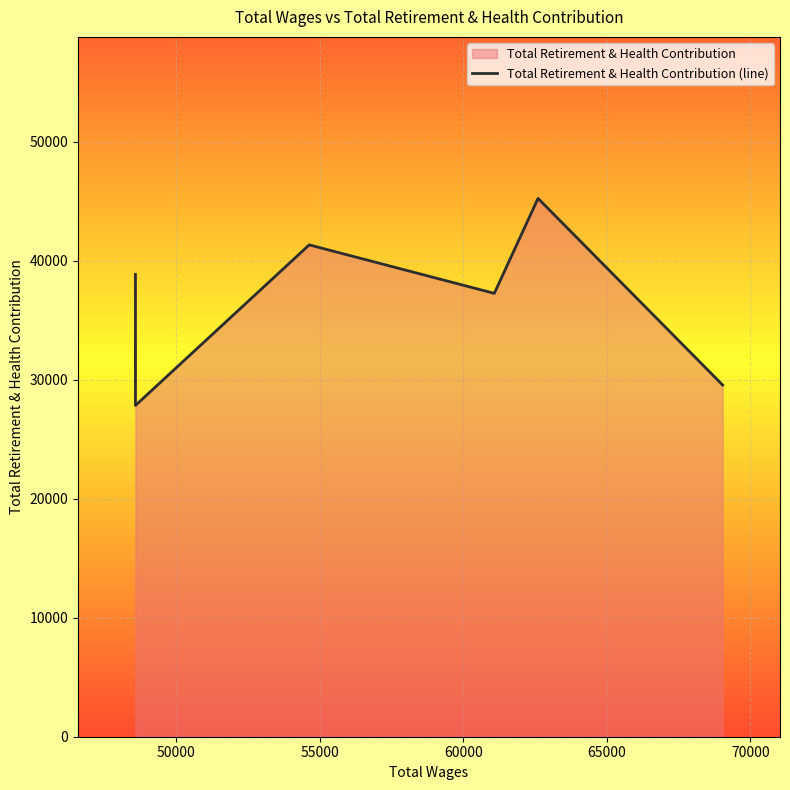

What is the average value?

36668